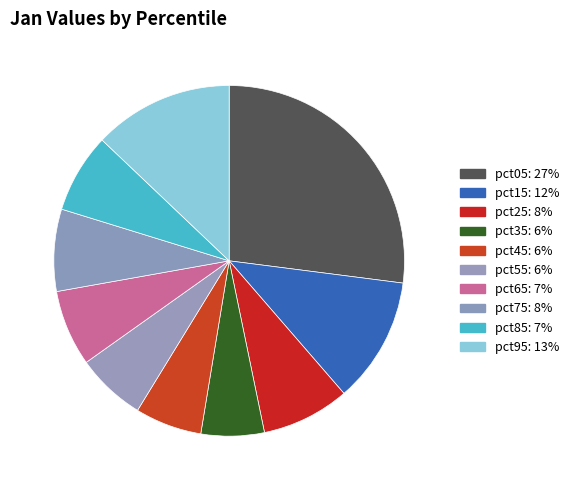

What percentage is NOT represented by pct25?

91.9%